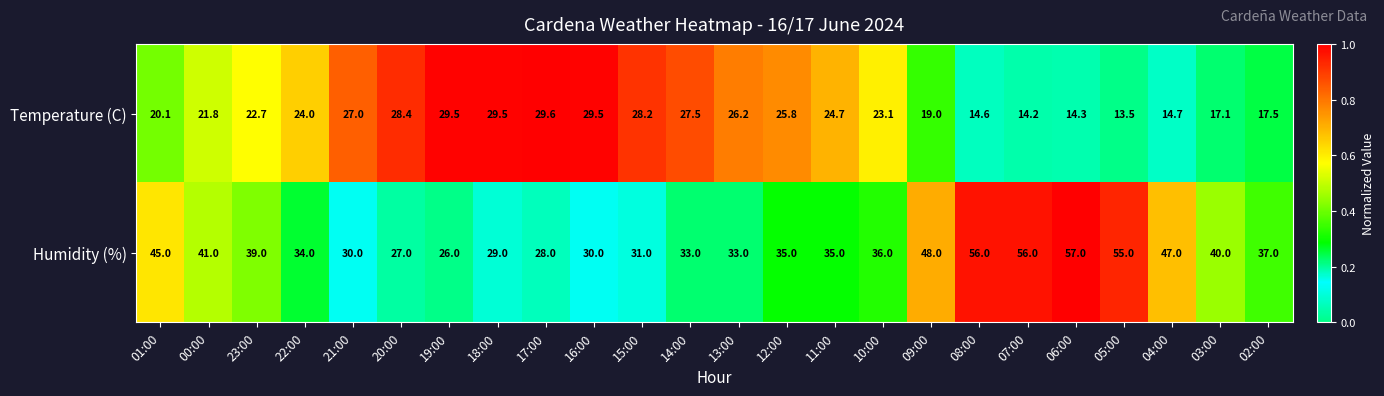

What is the sum of all Temperature (C) values?

542.5